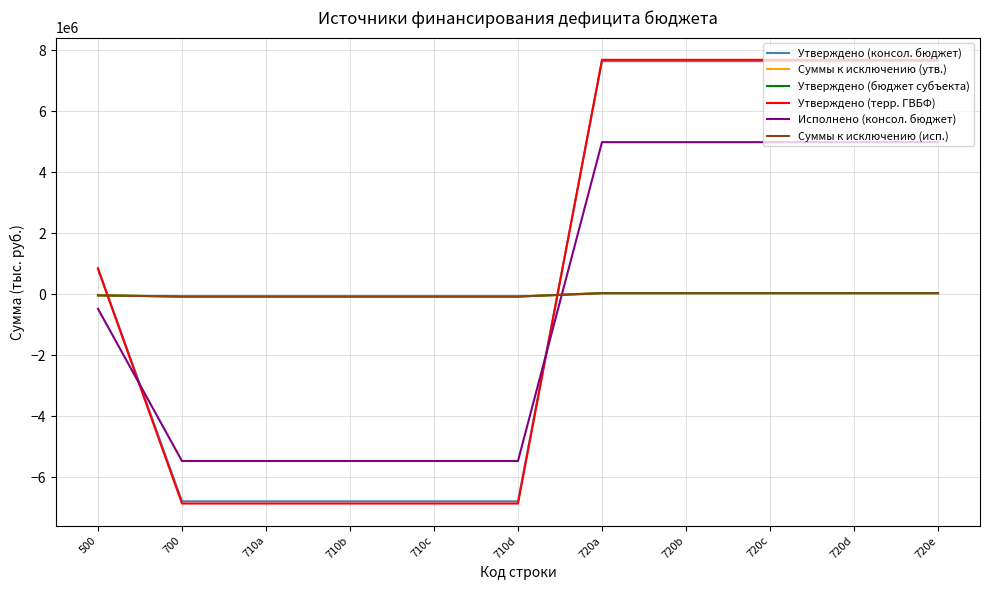

Which has a higher value, 720e or 710d?

720e